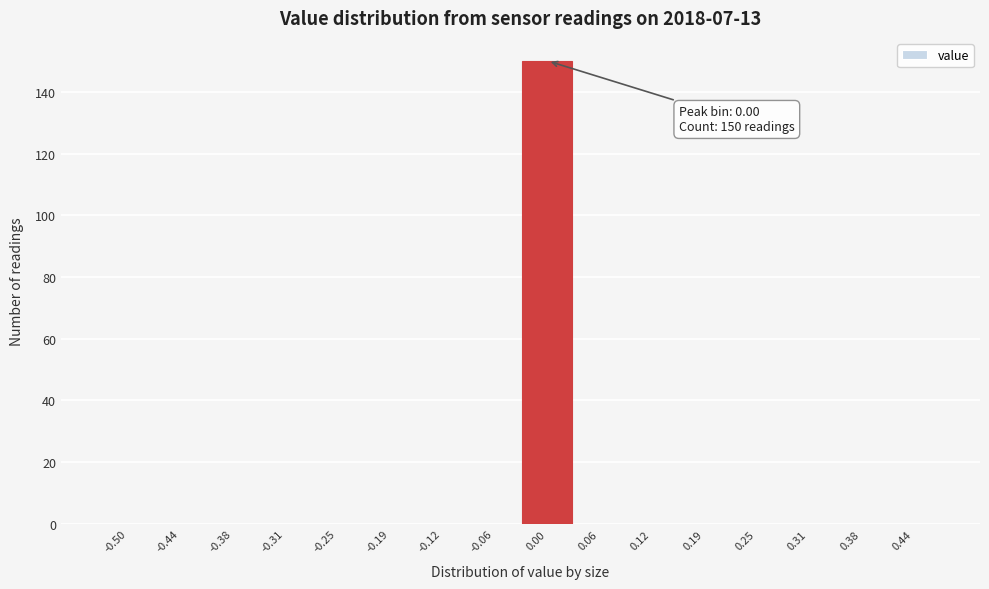

Reading left to right, transcribe all the data shown in this chart.

-0.50=0	-0.44=0	-0.38=0	-0.31=0	-0.25=0	-0.19=0	-0.12=0	-0.06=0	0.00=150	0.06=0	0.12=0	0.19=0	0.25=0	0.31=0	0.38=0	0.44=0